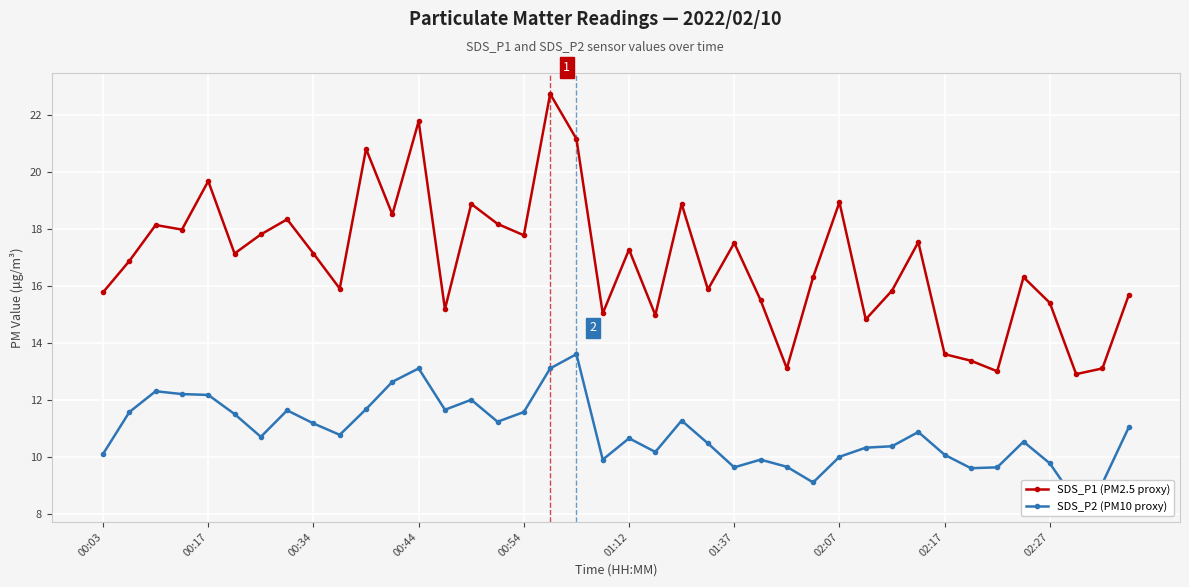

What is the difference between the maximum and minimum values in the SDS_P1 (PM2.5 proxy) series?

9.8